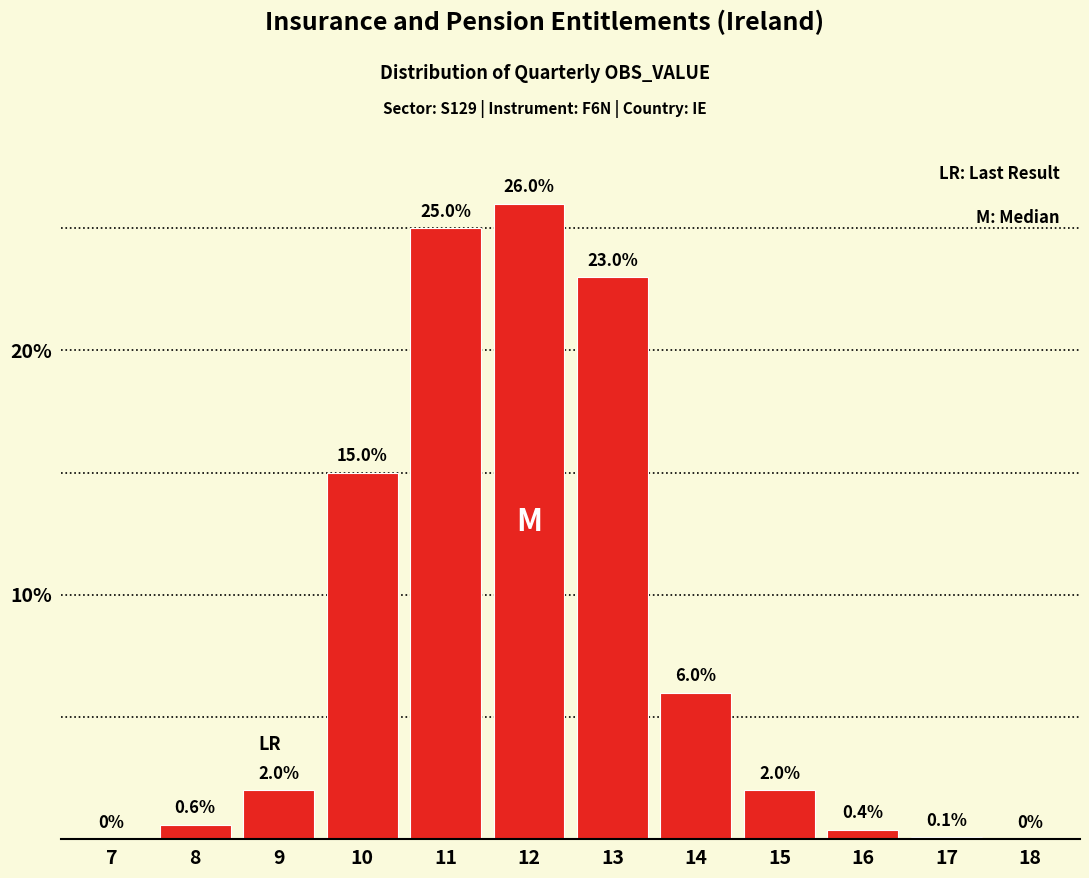

Reading left to right, list all the values displayed in this chart.

7=0.0	8=0.6	9=2.0	10=15.0	11=25.0	12=26.0	13=23.0	14=6.0	15=2.0	16=0.4	17=0.1	18=0.0